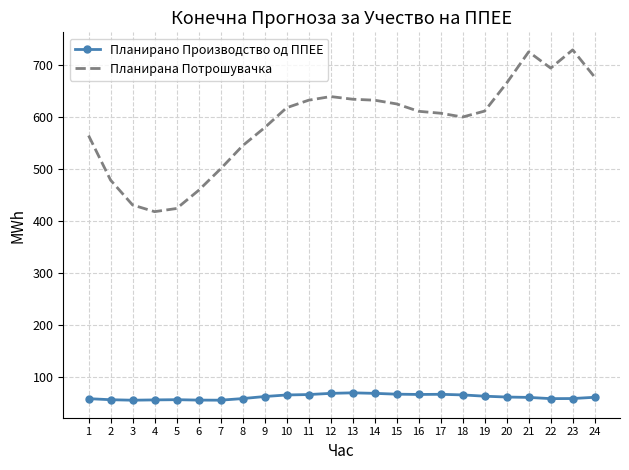

True or false: Планирано Производство од ППЕЕ has more than 1 interior local peaks.

True